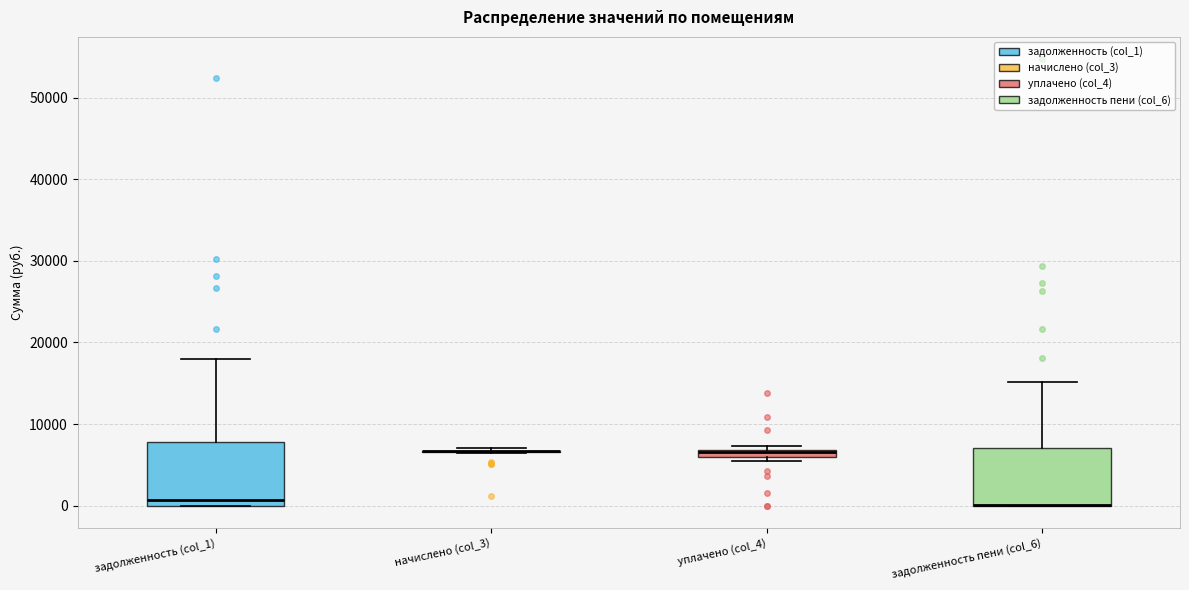

Where is the lower edge of the box for уплачено (col_4) on the y-axis? The values are not printed on the chart, so give them approximately, as read against the axis.

6000